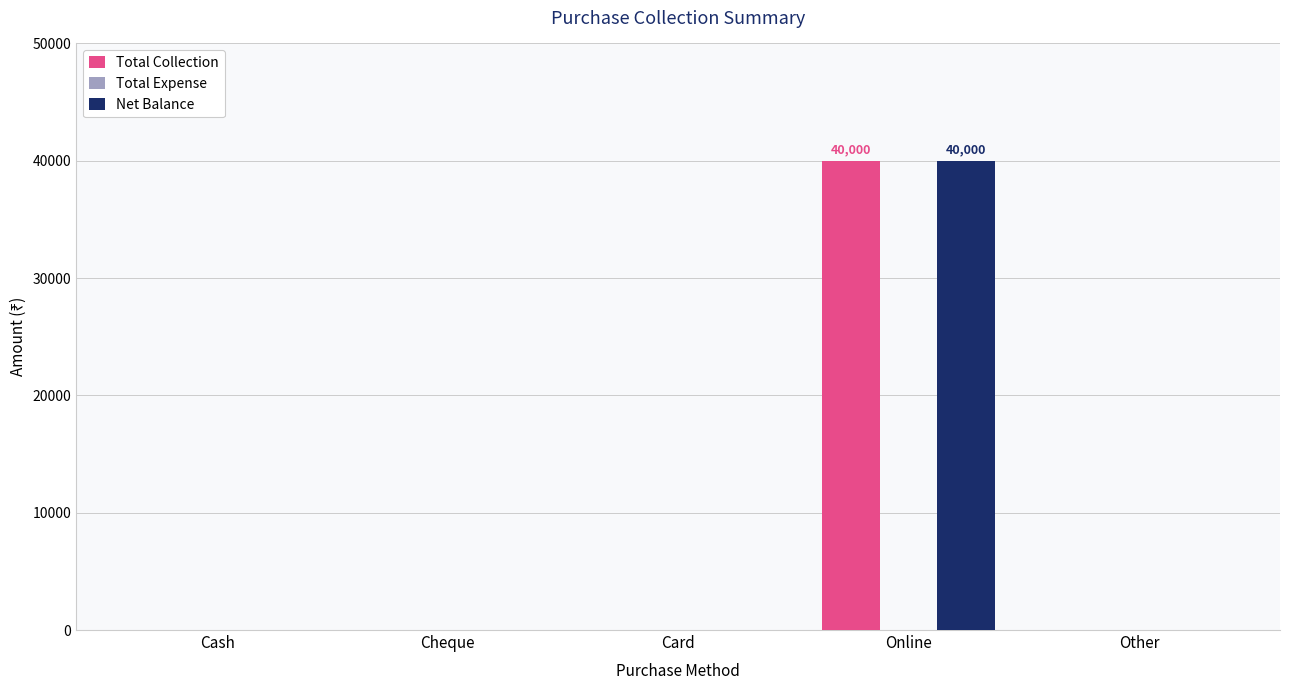

What is the total value across all series at Online?

80000